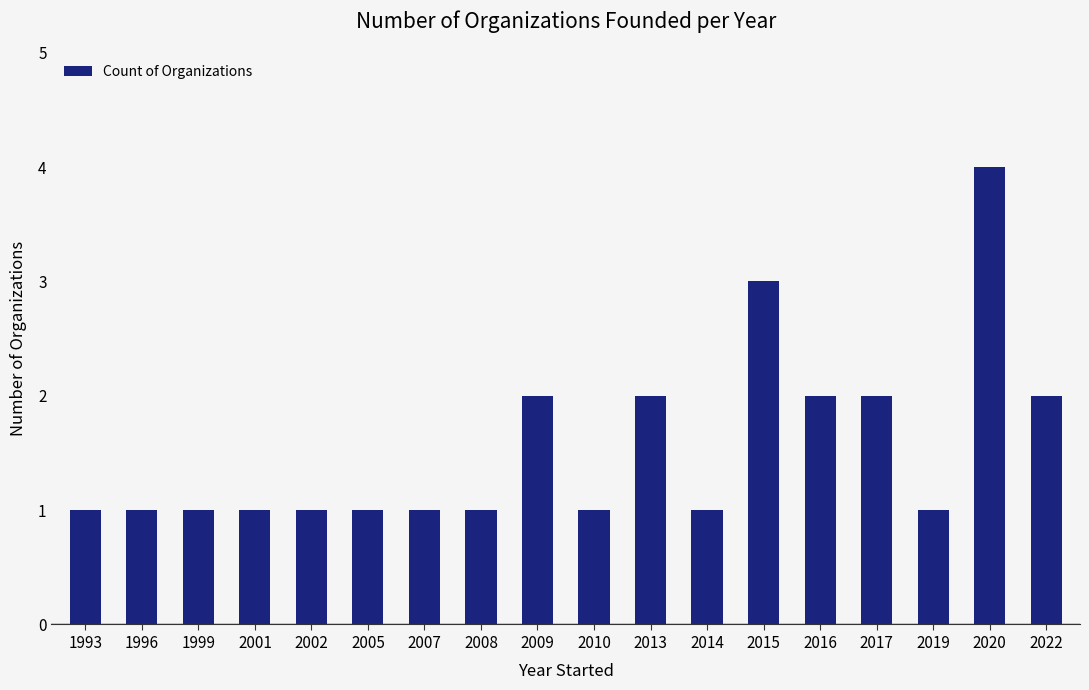

Is it true that the value at 2009 is 2?

True